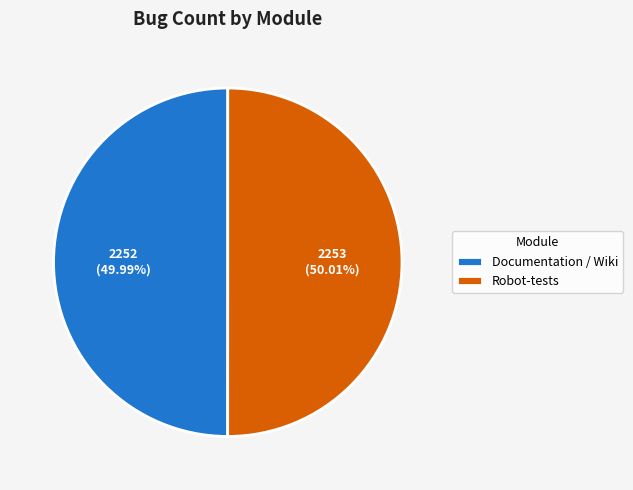

Is there a majority slice in this chart?

Yes